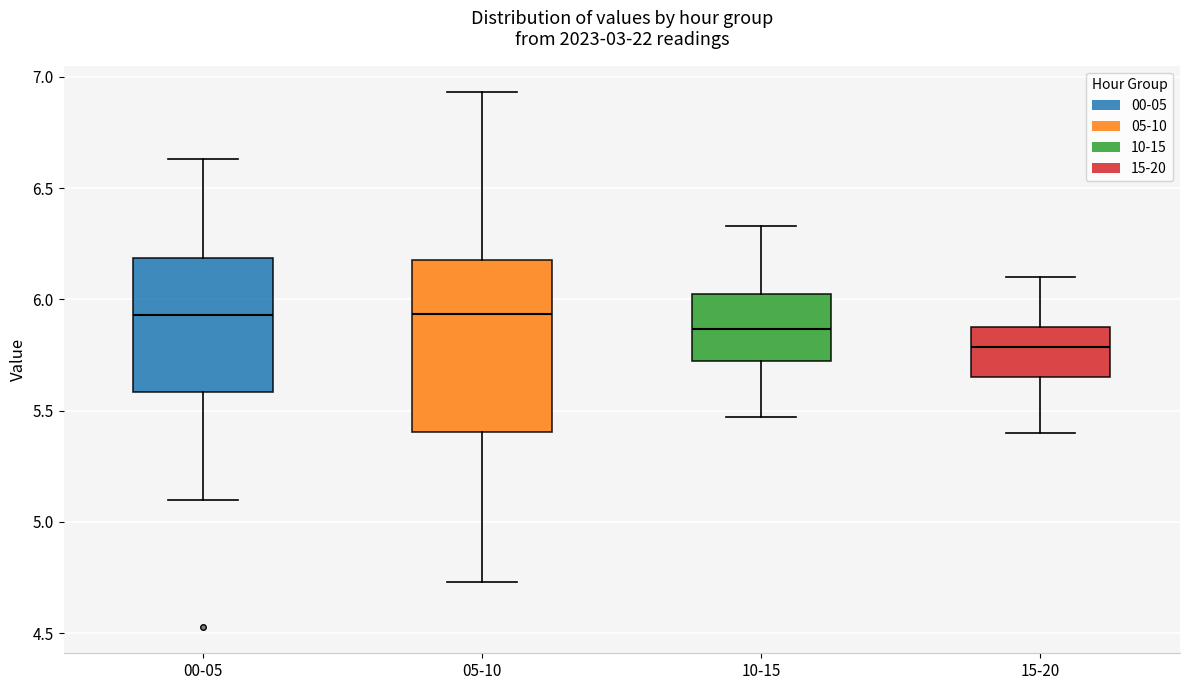

Comparing the boxes themselves (not the whiskers), which one is the tallest?

05-10